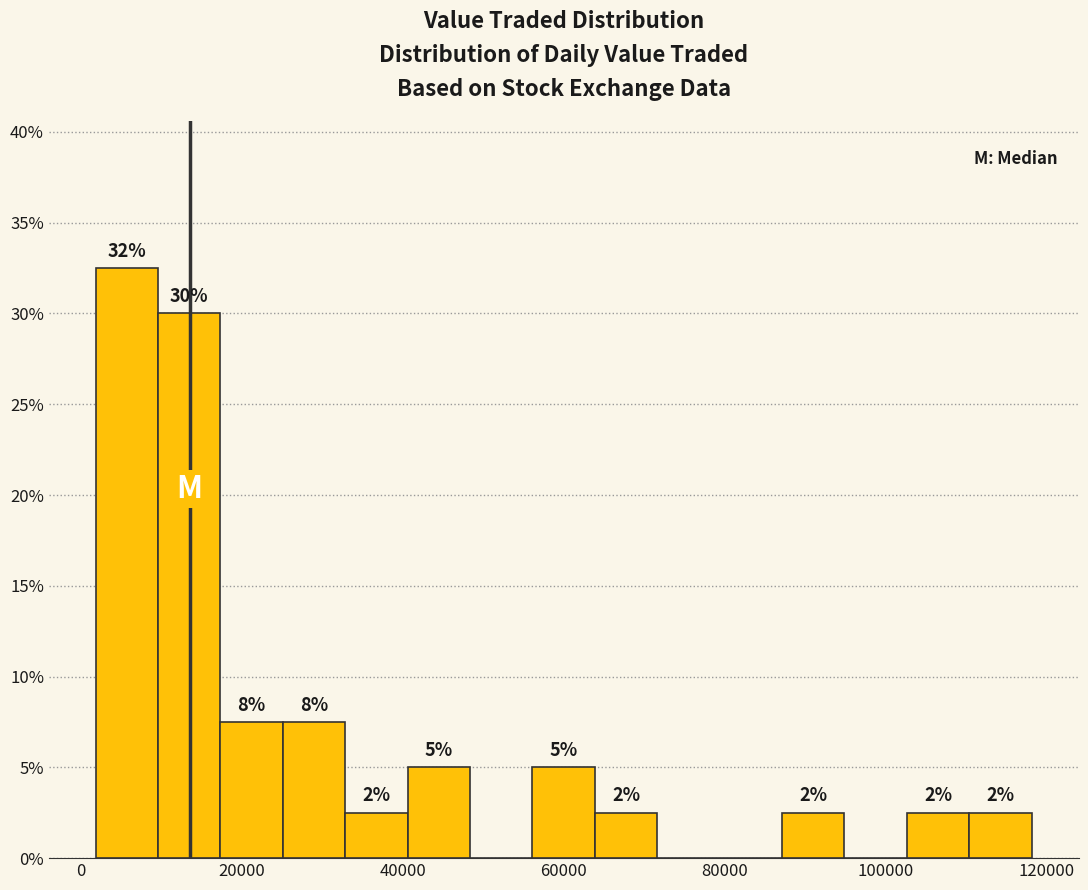

Read against the x-axis, roughly where is the centre of the tallest bar?

6000